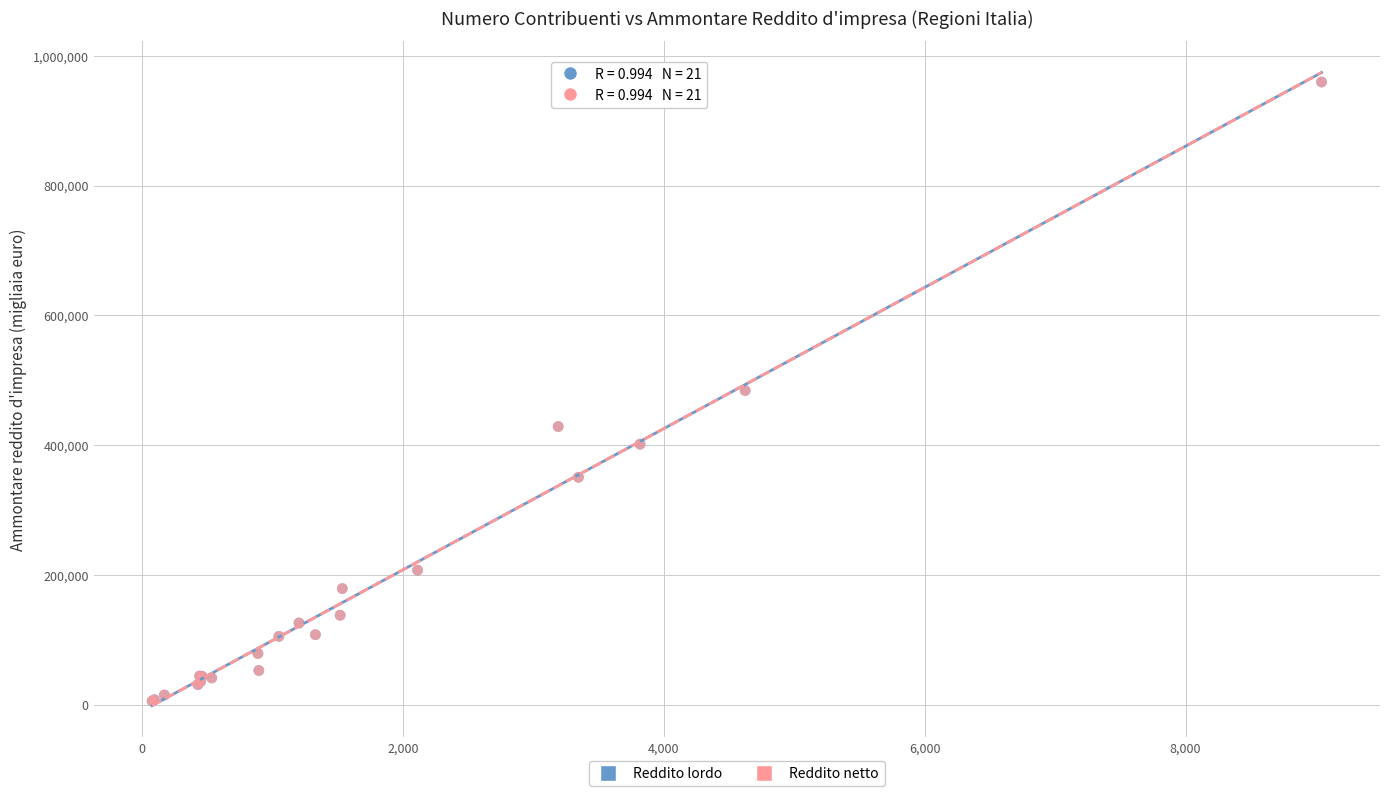

Which series has the widest spread of Y values?

Reddito lordo